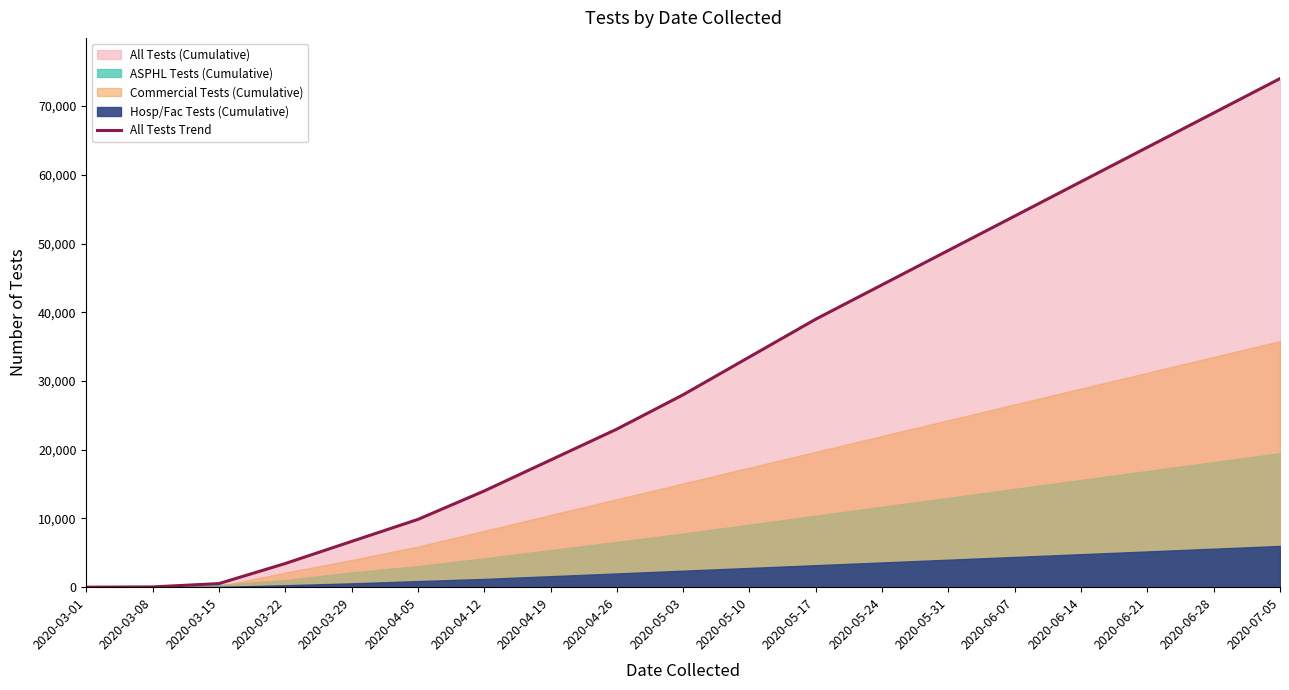

The chart shows a value of 5426 at 2020-04-12. True or false?

False